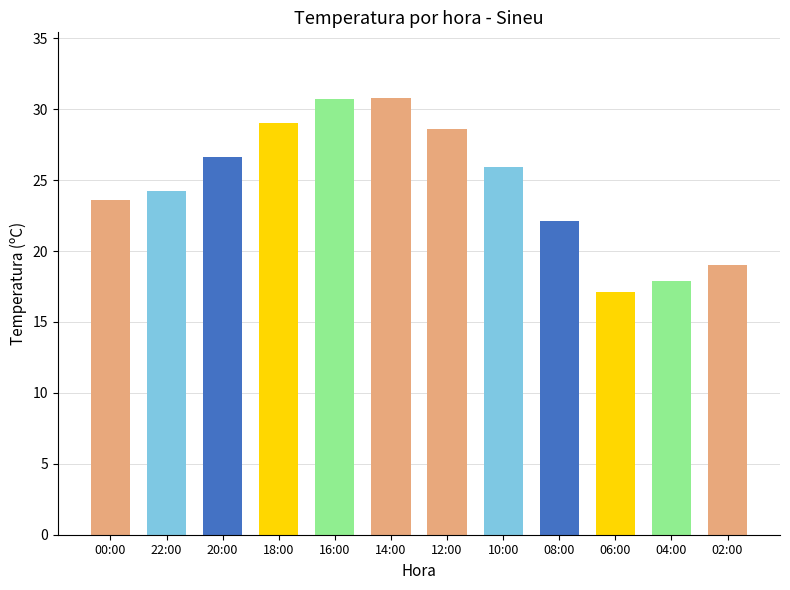

What is the greatest value displayed?

30.8